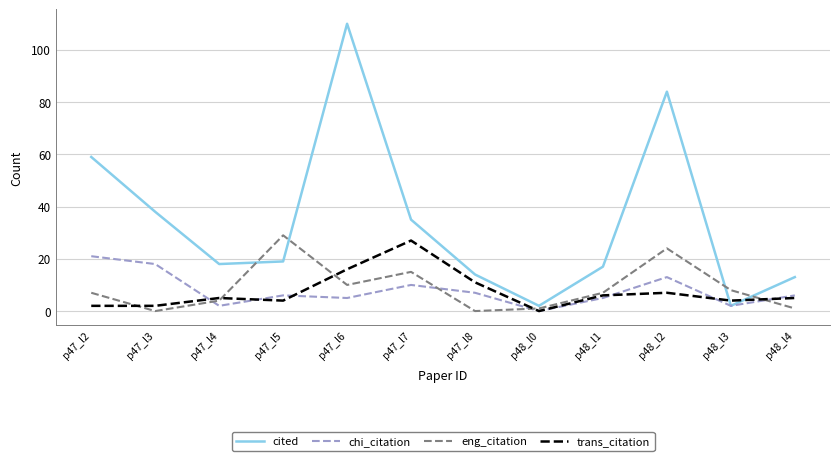

Which series has the largest total across all categories?

cited